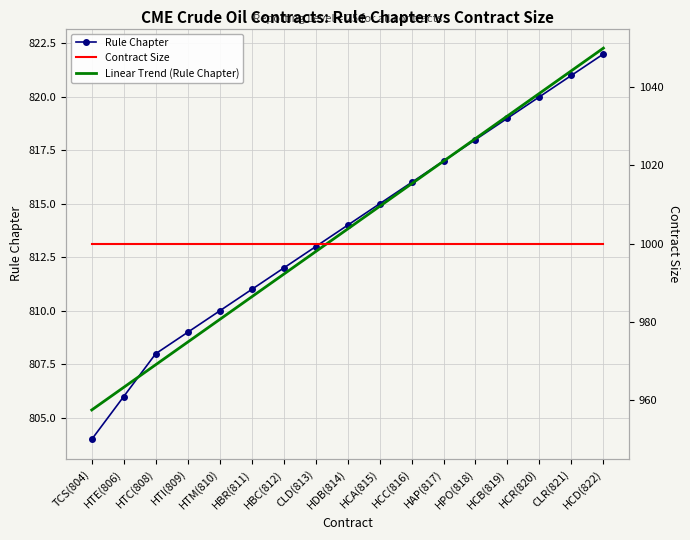

The value of Contract Size at HTE(806) is 1000.0. True or false?

True